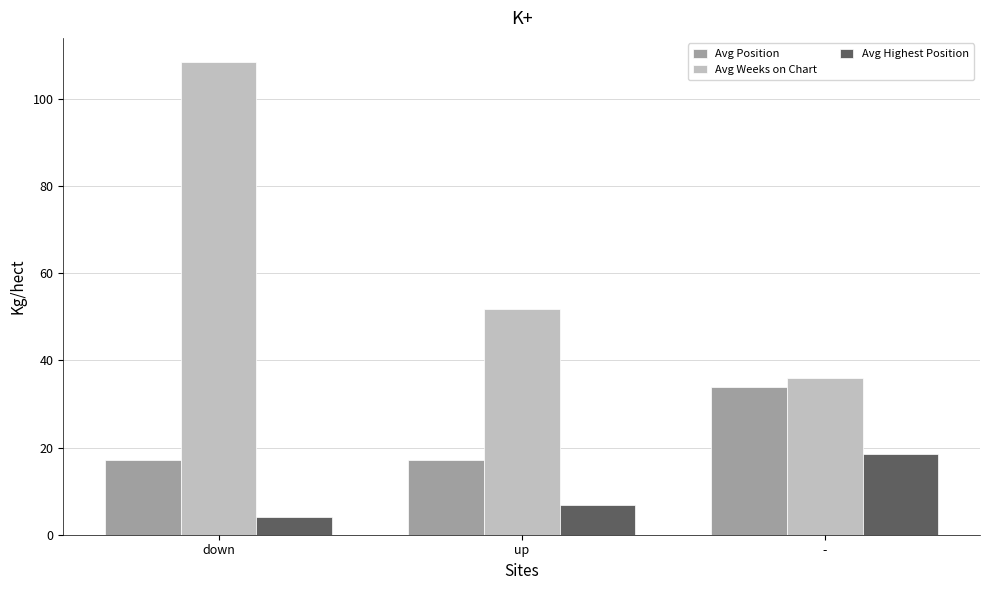

What is the label of the 3rd bar from the right?

down